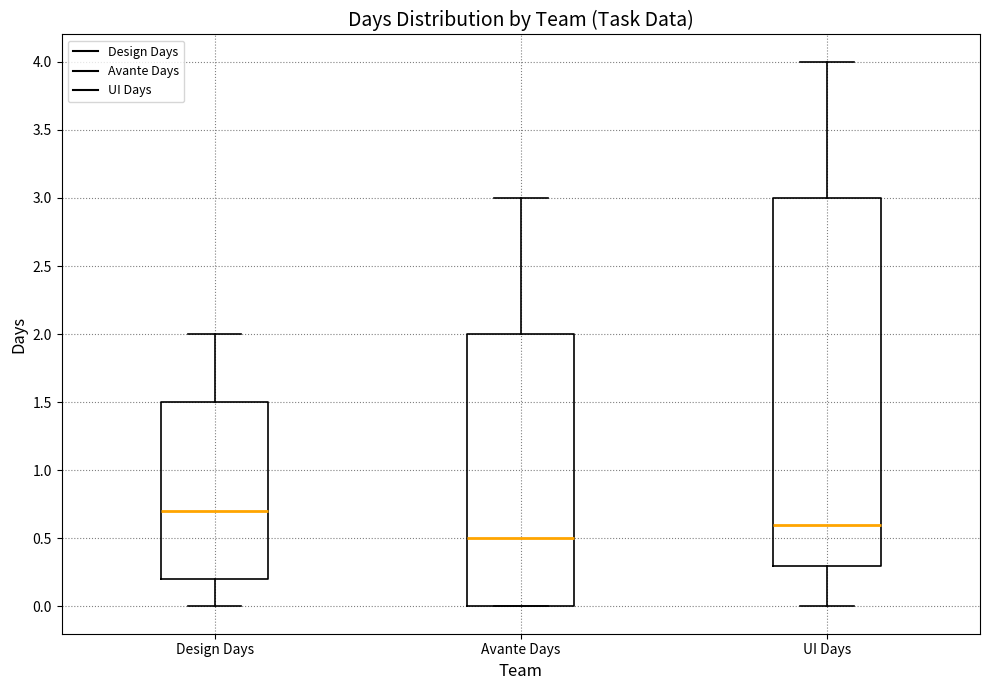

Reading left to right, read every box against the y-axis: the position of its median line, the range the box covers, and the ends of its whiskers. The values are not printed on the chart, so give them approximately, as read against the axis.

Design Days: median 0.7, box 0.2 to 1.5, whiskers 0.0 to 2.0
Avante Days: median 0.5, box 0.0 to 2.0, whiskers 0.0 to 3.0
UI Days: median 0.6, box 0.3 to 3.0, whiskers 0.0 to 4.0